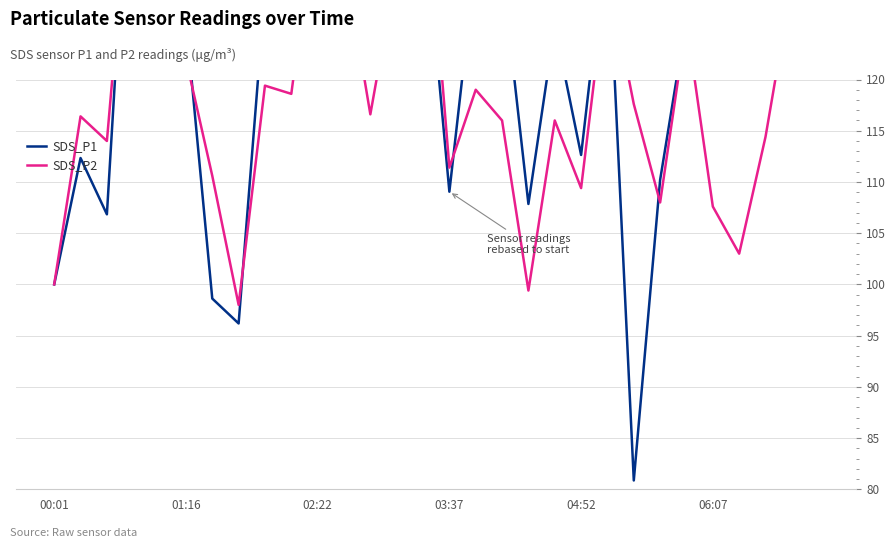

Rank the categories by SDS_P2 value from highest to lowest.

03:37, 14, 10, 29, 04:52, 11, 13, 21, 28, 24, 06:07, 8, 16, 9, 22, 12, 01:16, 17, 19, 27, 02:22, 15, 6, 20, 23, 25, 26, 00:01, 18, 7